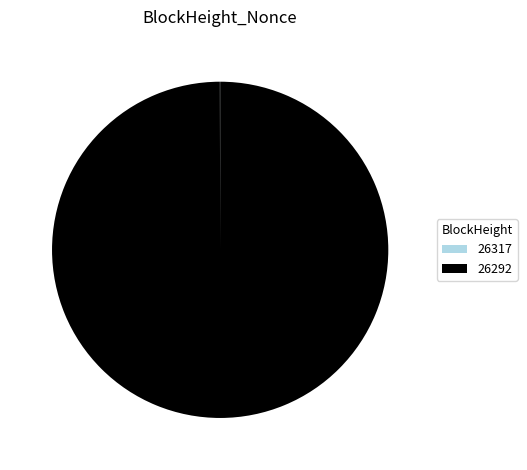

Does any single category account for the majority?

Yes